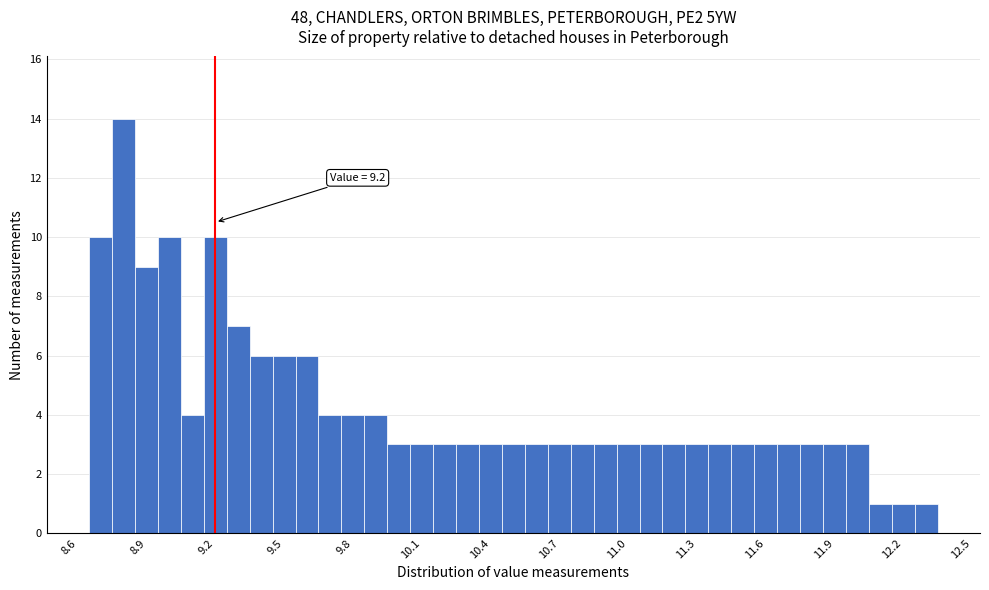

Around what value on the x-axis is the tallest bar? Give the approximate position of its centre, as read against the axis.

8.80